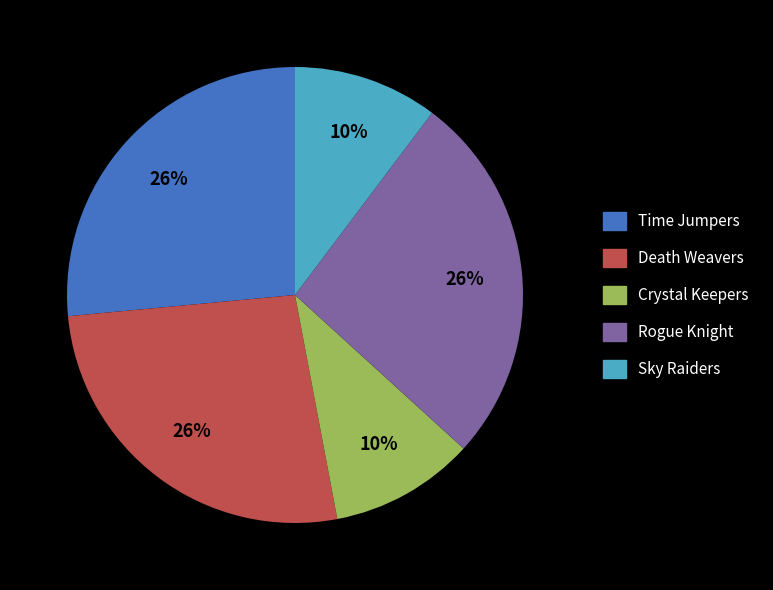

Is Time Jumpers the majority of the pie?

No